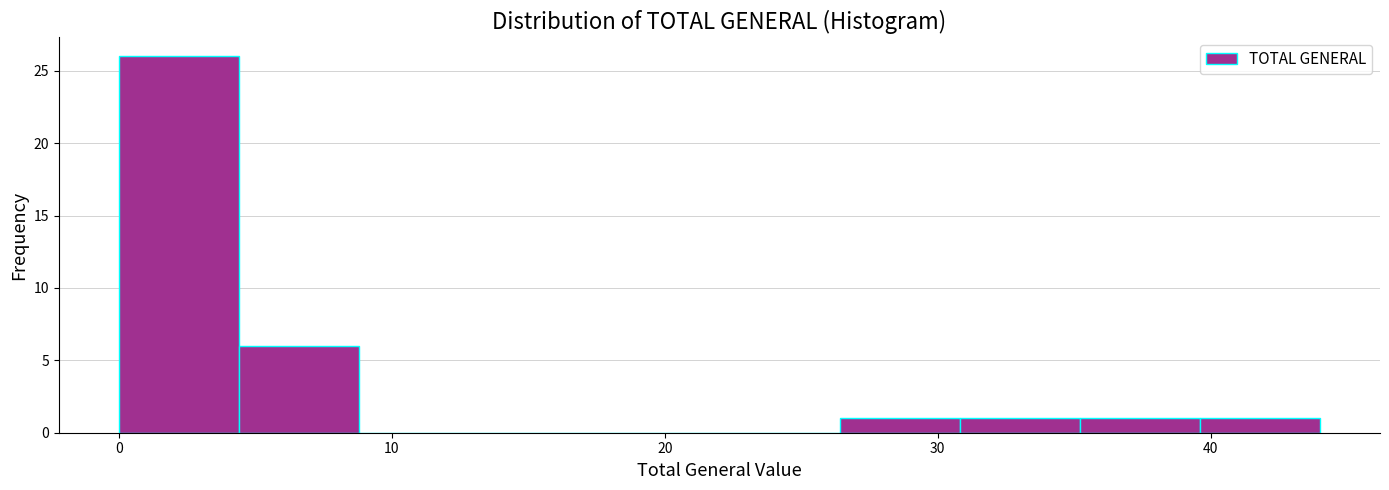

Reading left to right, transcribe this chart: for each bar, give the range it covers on the x-axis and its height. Neither the bar edges nor the heights are printed on the chart, so give them approximately, as read against the axes.

0.0 to 4.4: 26
4.4 to 8.8: 6
8.8 to 13.2: 0
13.2 to 17.6: 0
17.6 to 22.0: 0
22.0 to 26.4: 0
26.4 to 30.8: 1
30.8 to 35.2: 1
35.2 to 39.6: 1
39.6 to 44.0: 1